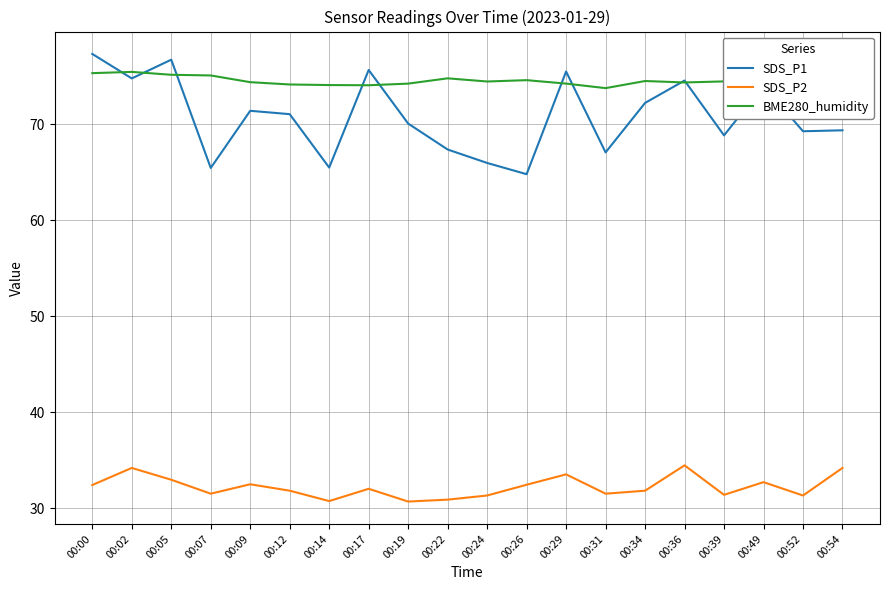

Is this an area chart (filled region under the line)?

No